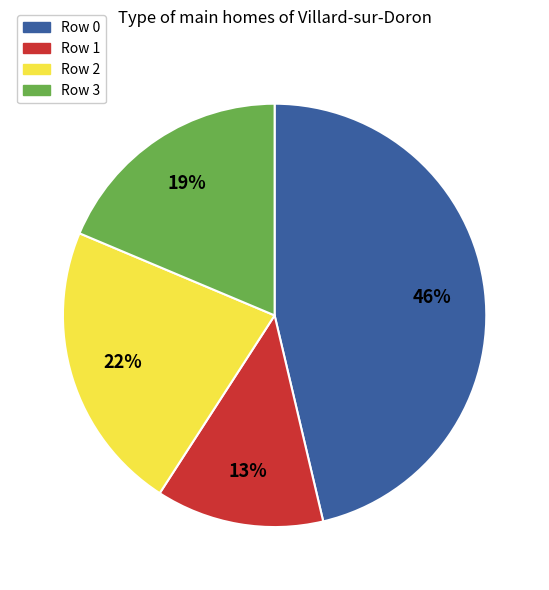

Is Row 1 the majority of the pie?

No